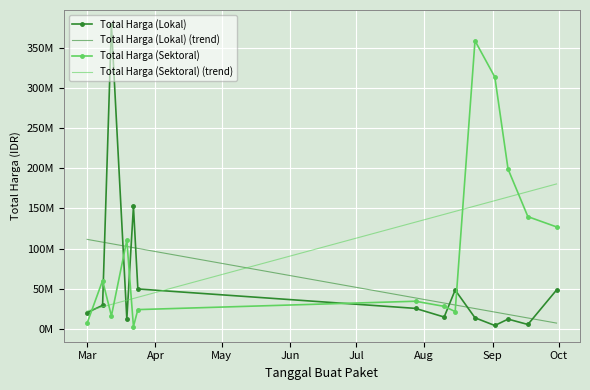

What is the label of the 5th point from the left?

Jul